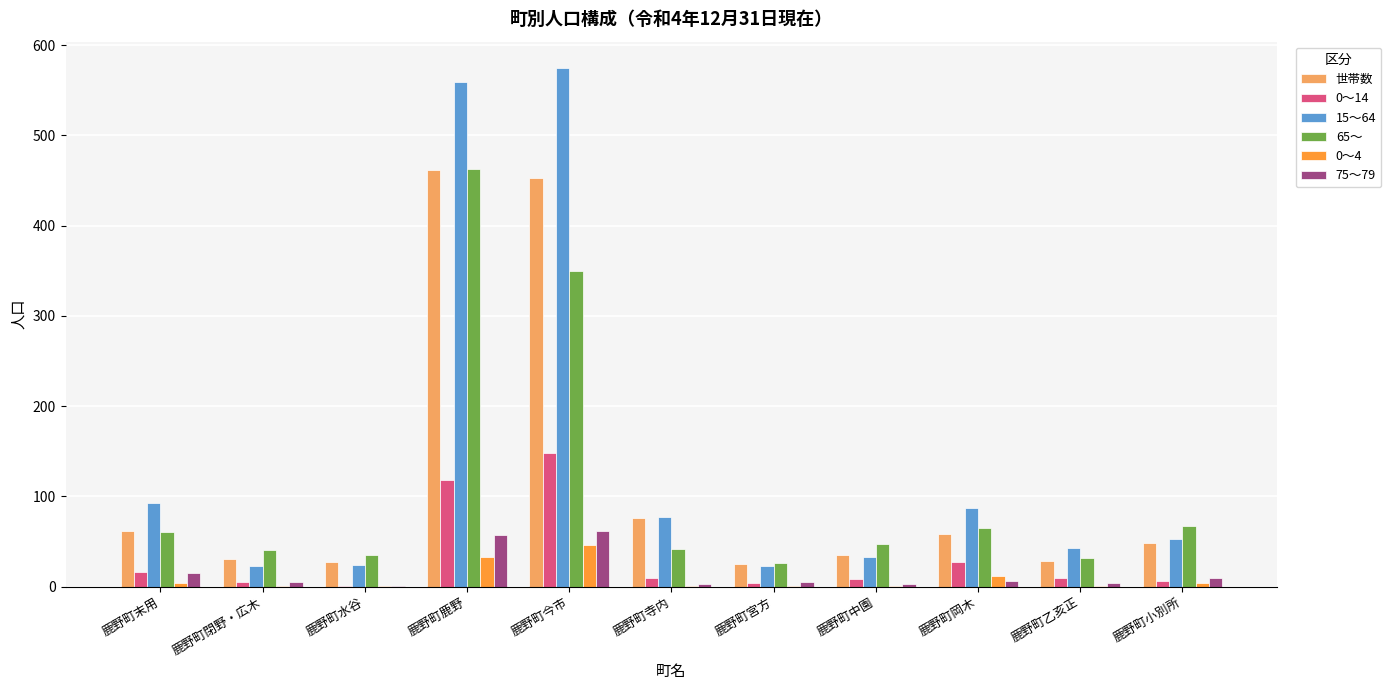

The value of 65～ at 鹿野町今市 is 113. True or false?

False